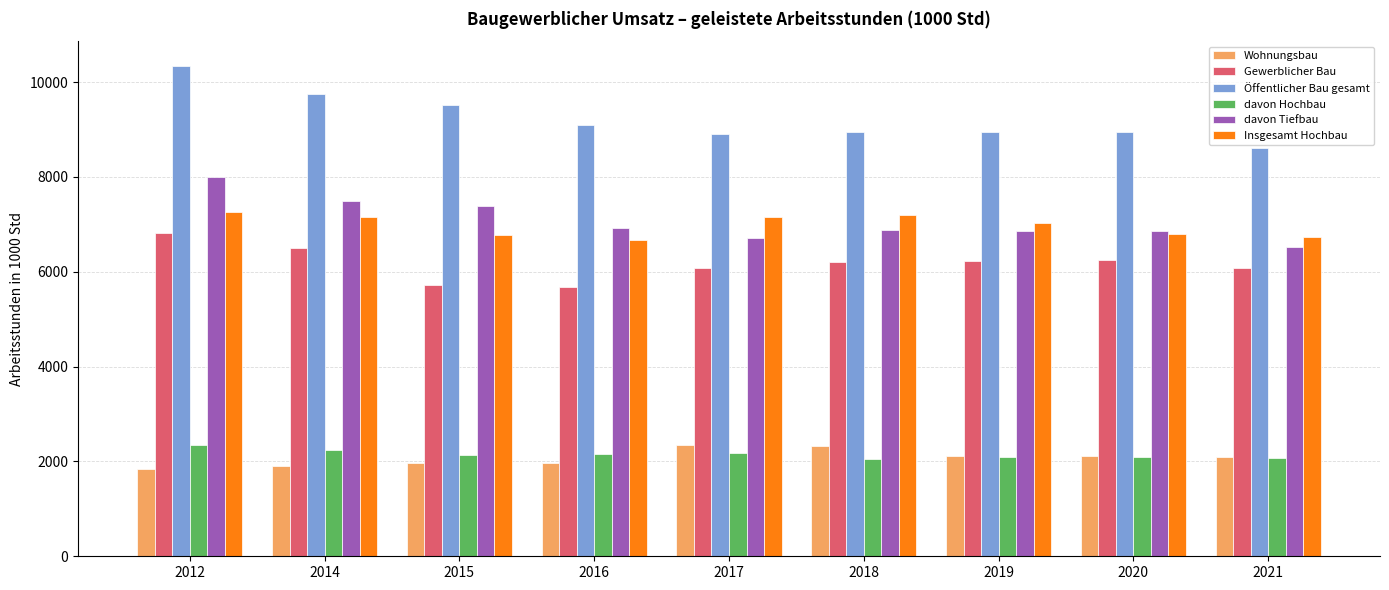

What is the sum of the davon Tiefbau values at 2019 and 2020?

13730.4